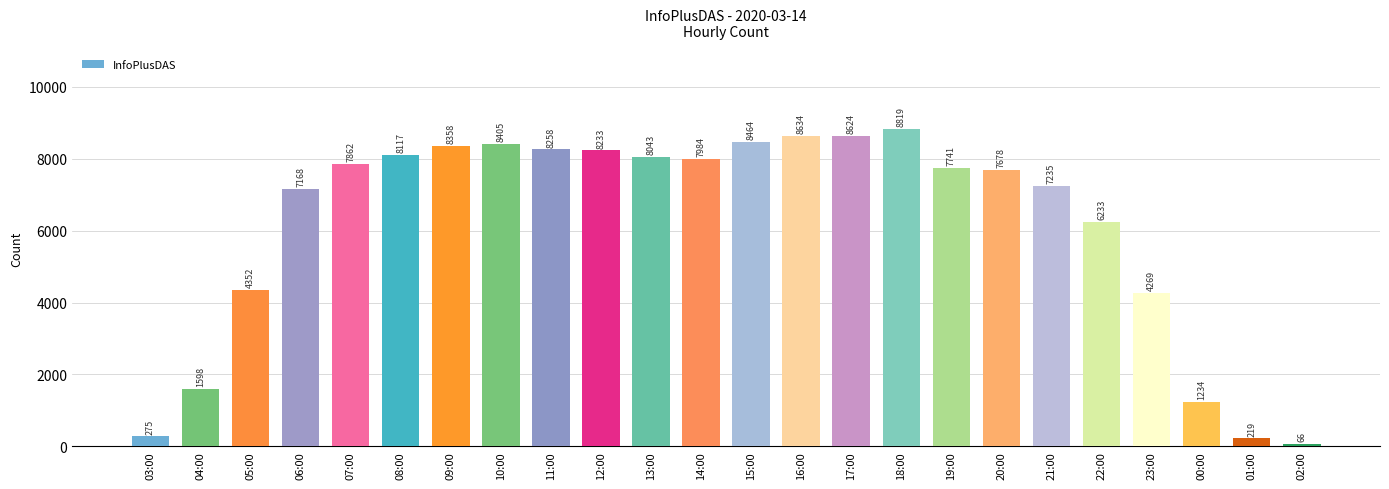

Is it true that the value at 01:00 is 219?

True